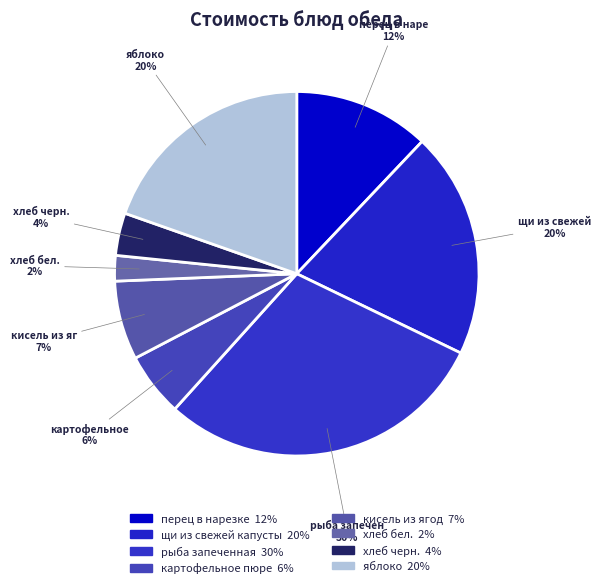

What is the change in value from перец в нарезке to кисель из ягод?

-3.3